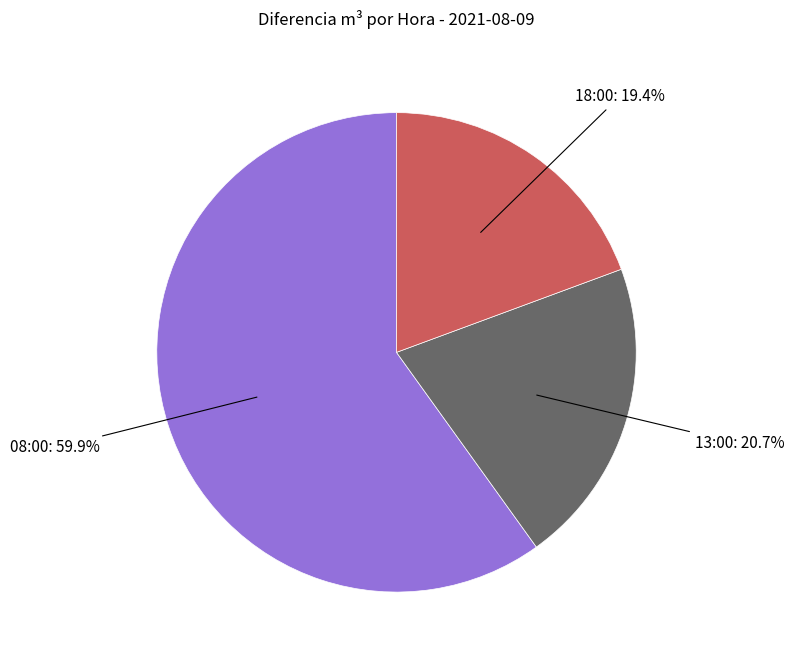

Which category has the biggest portion of the pie?

08:00